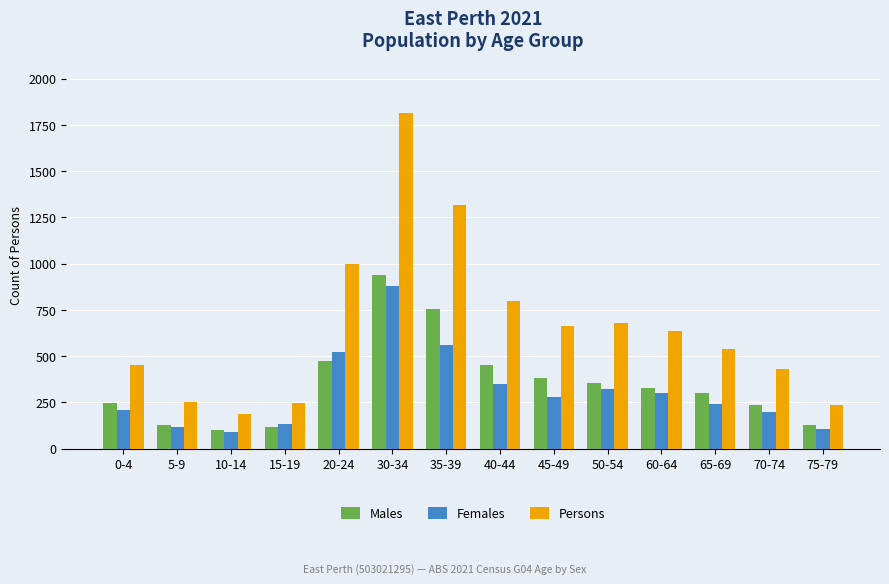

Between 15-19 and 50-54, which series saw the biggest shift?

Persons